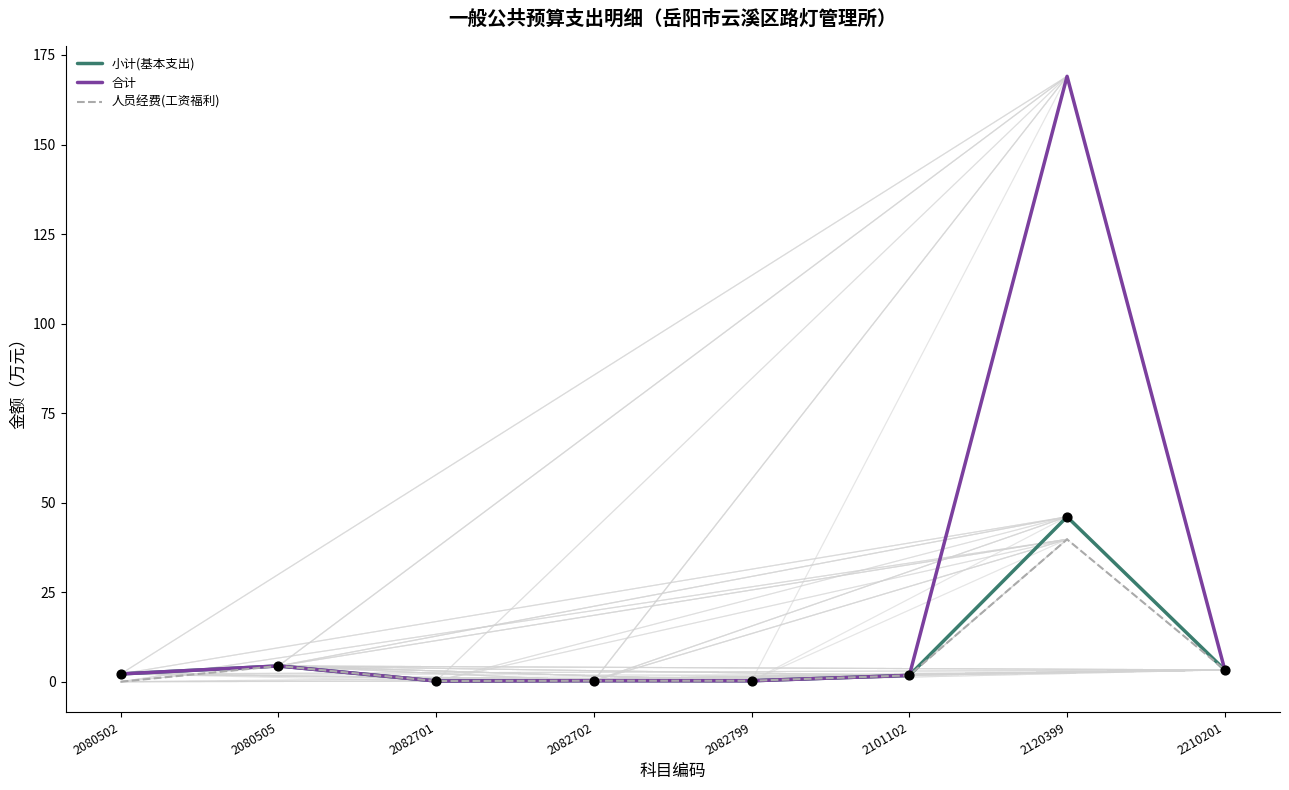

At how many categories does at least one series exceed 99?

1